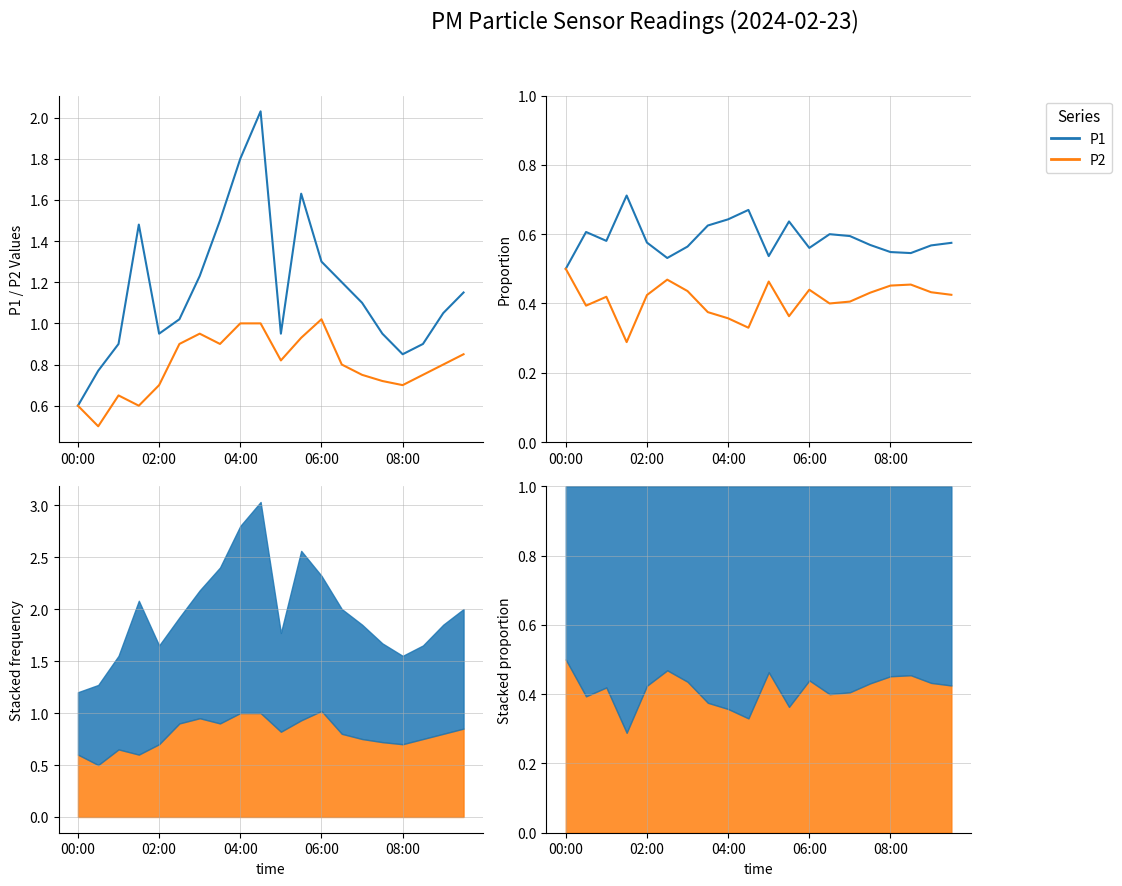

Which series changed the most between 06:00 and 9?

P2